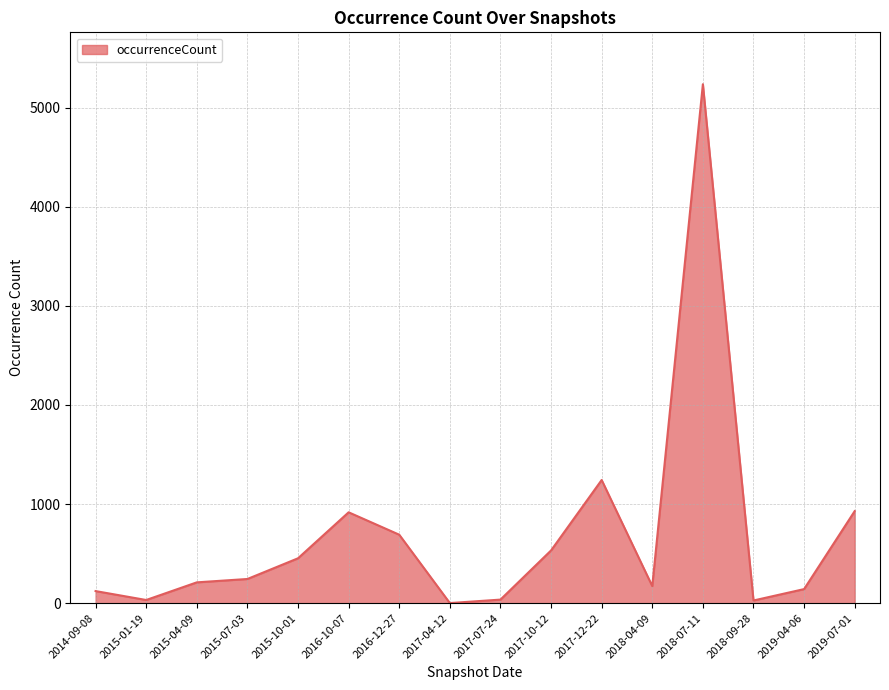

Is it true that the value at 2016-12-27 is 691?

True